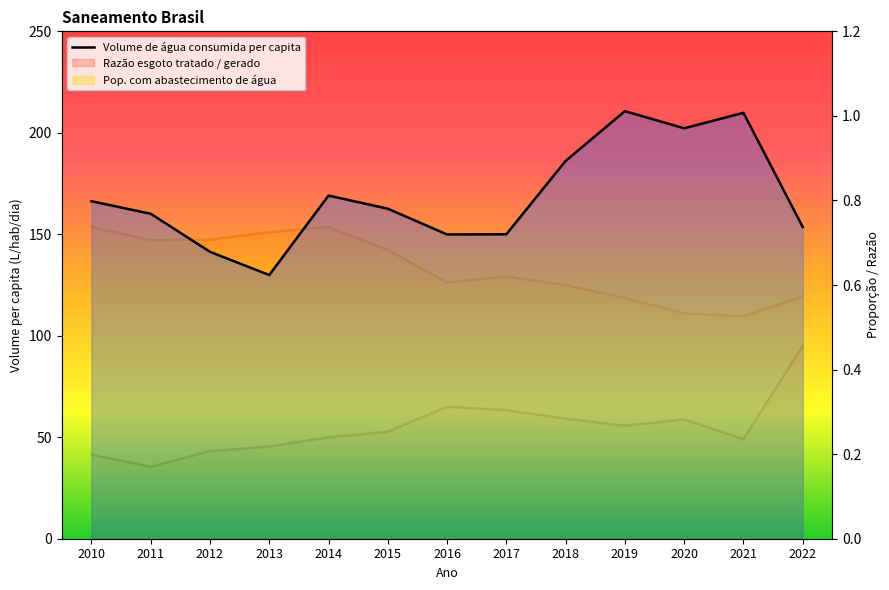

What is the value of the Razão esgoto tratado / gerado point at the 9th from the left?

0.3